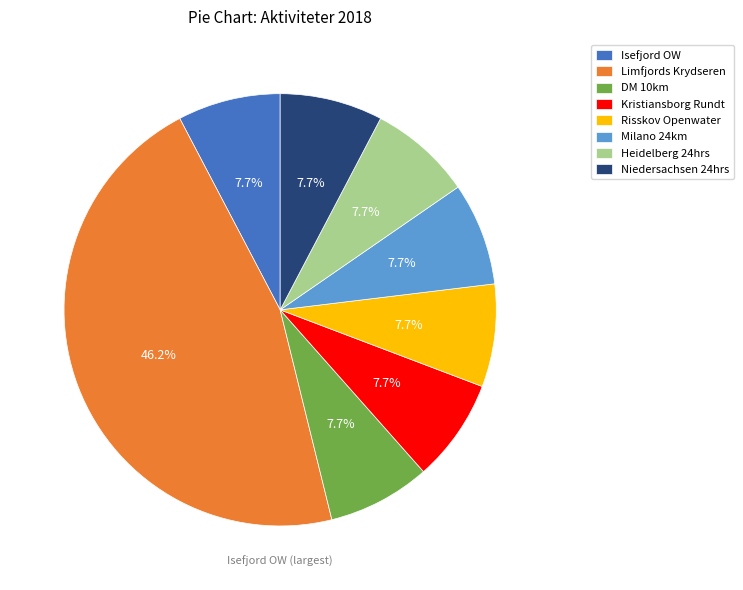

What is the total percentage of Niedersachsen 24hrs and Milano 24km?

15.4%